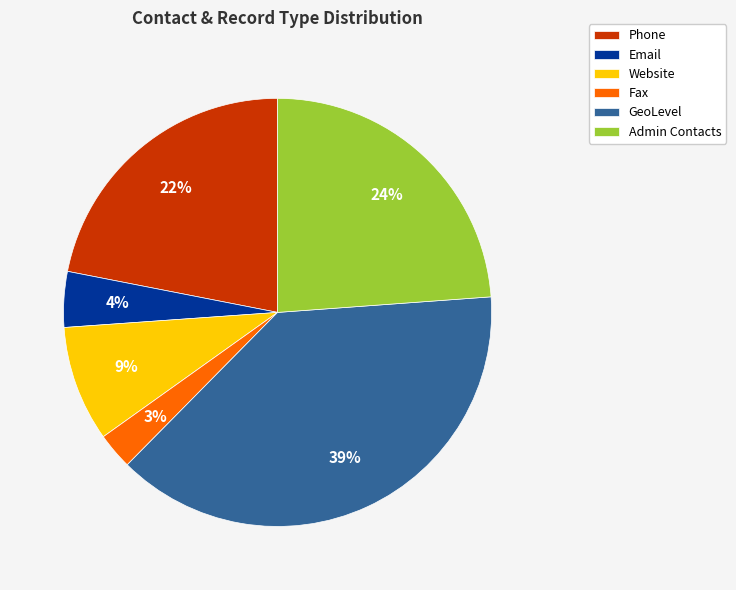

Which has a higher value, Admin Contacts or Phone?

Admin Contacts